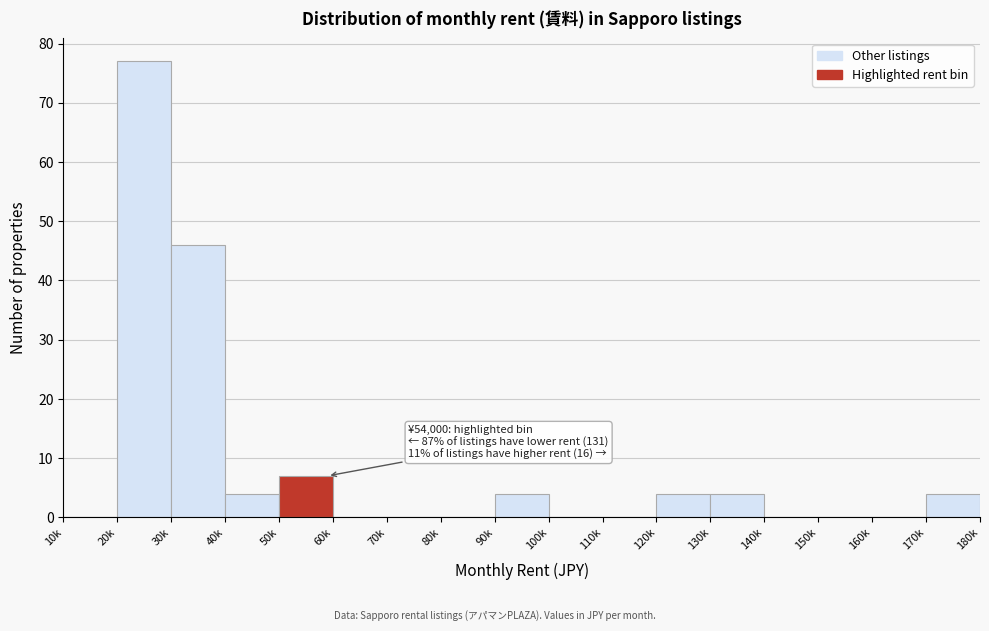

Reading left to right, what are all the values shown in this chart?

10k=0	20k=77	30k=46	40k=4	50k=7	60k=0	70k=0	80k=0	90k=4	100k=0	110k=0	120k=4	130k=4	140k=0	150k=0	160k=0	170k=4